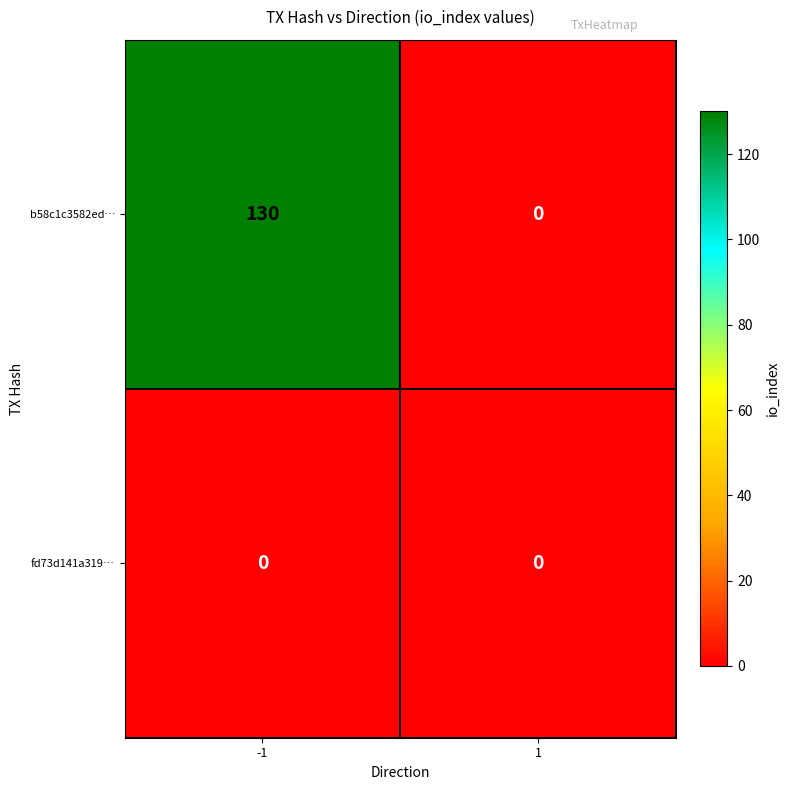

What is the greatest value displayed?

130